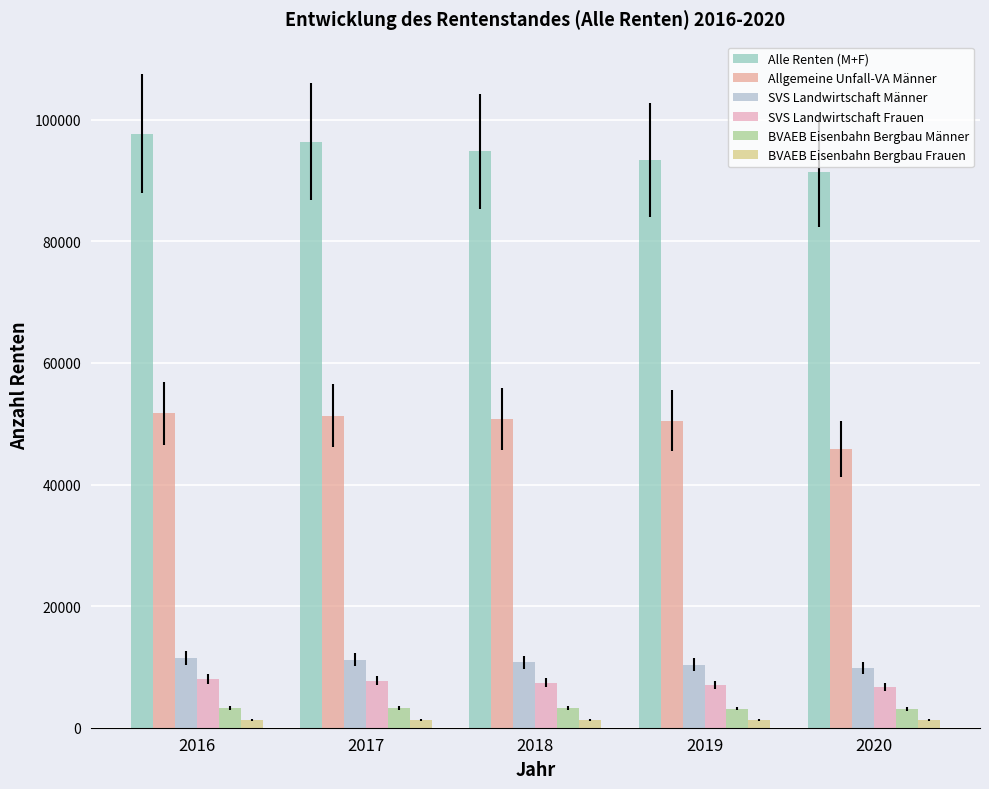

At how many categories does at least one series exceed 80226?

5